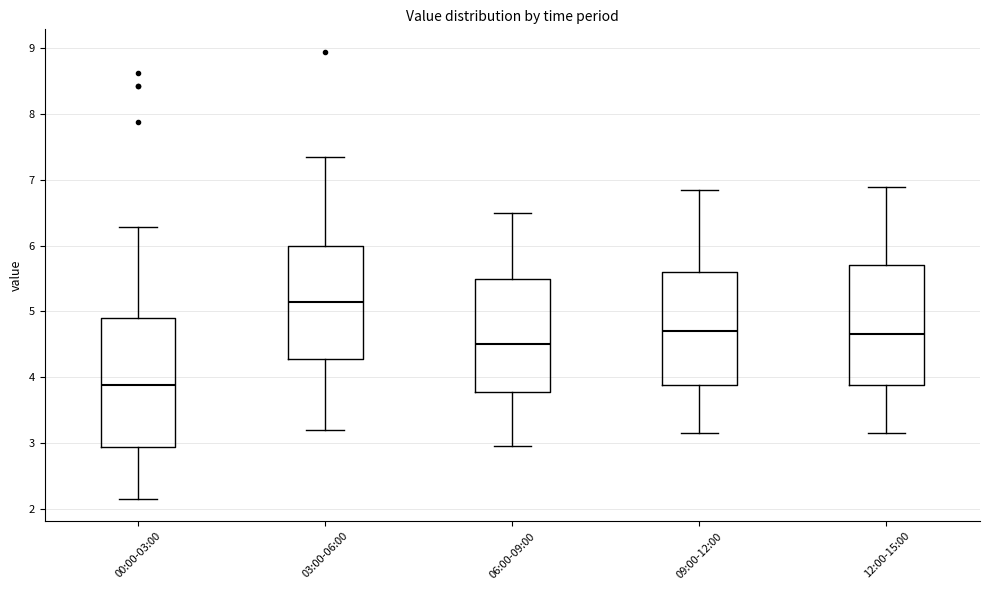

Reading left to right, read every box against the y-axis: the position of its median line, the range the box covers, and the ends of its whiskers. The values are not printed on the chart, so give them approximately, as read against the axis.

00:00-03:00: median 3.9, box 2.9 to 4.9, whiskers 2.2 to 6.3
03:00-06:00: median 5.2, box 4.3 to 6.0, whiskers 3.2 to 7.4
06:00-09:00: median 4.5, box 3.8 to 5.5, whiskers 3.0 to 6.5
09:00-12:00: median 4.7, box 3.9 to 5.6, whiskers 3.2 to 6.9
12:00-15:00: median 4.7, box 3.9 to 5.7, whiskers 3.2 to 6.9